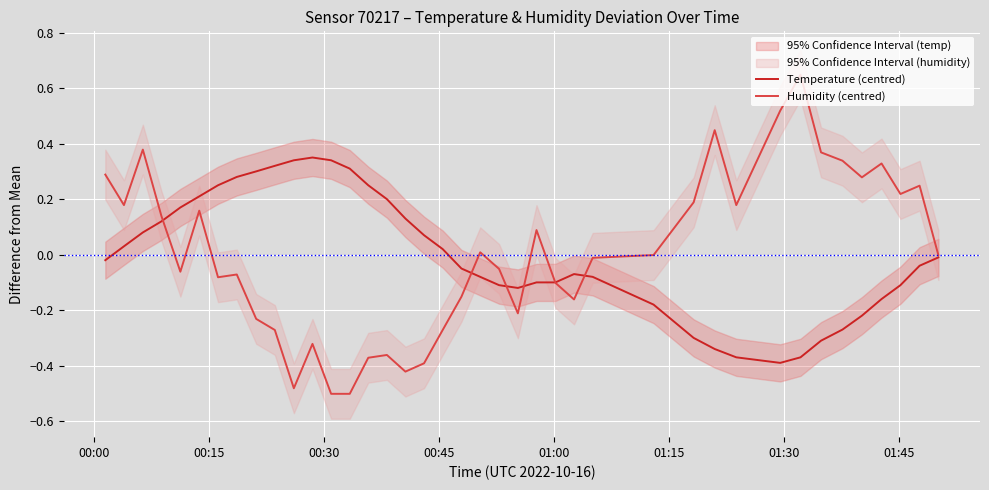

The Humidity (centred) series shows -0.0 at 26. True or false?

False